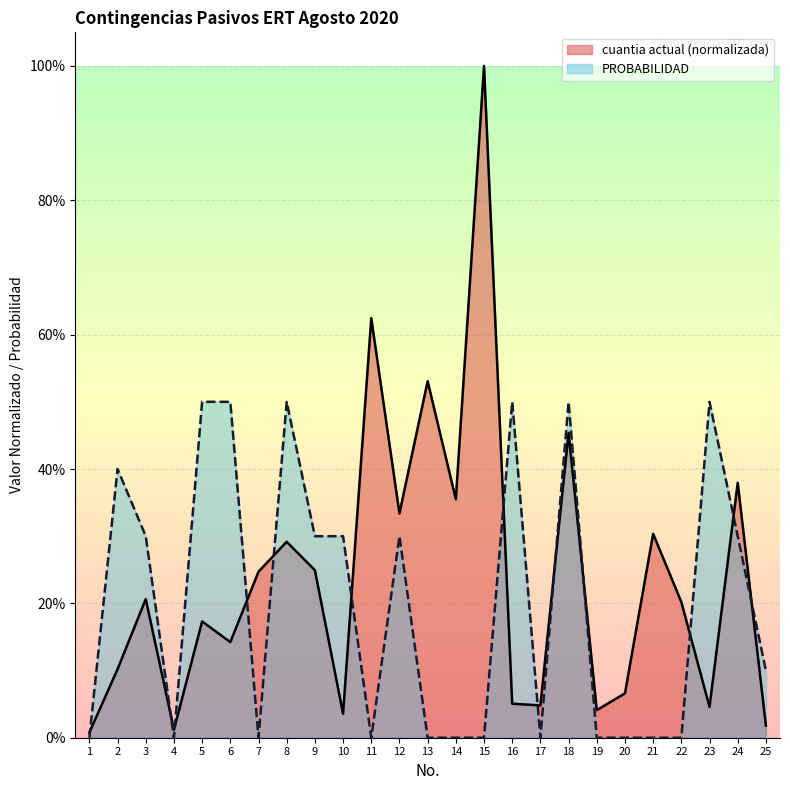

What is the difference between the maximum and minimum values in the PROBABILIDAD series?

0.5